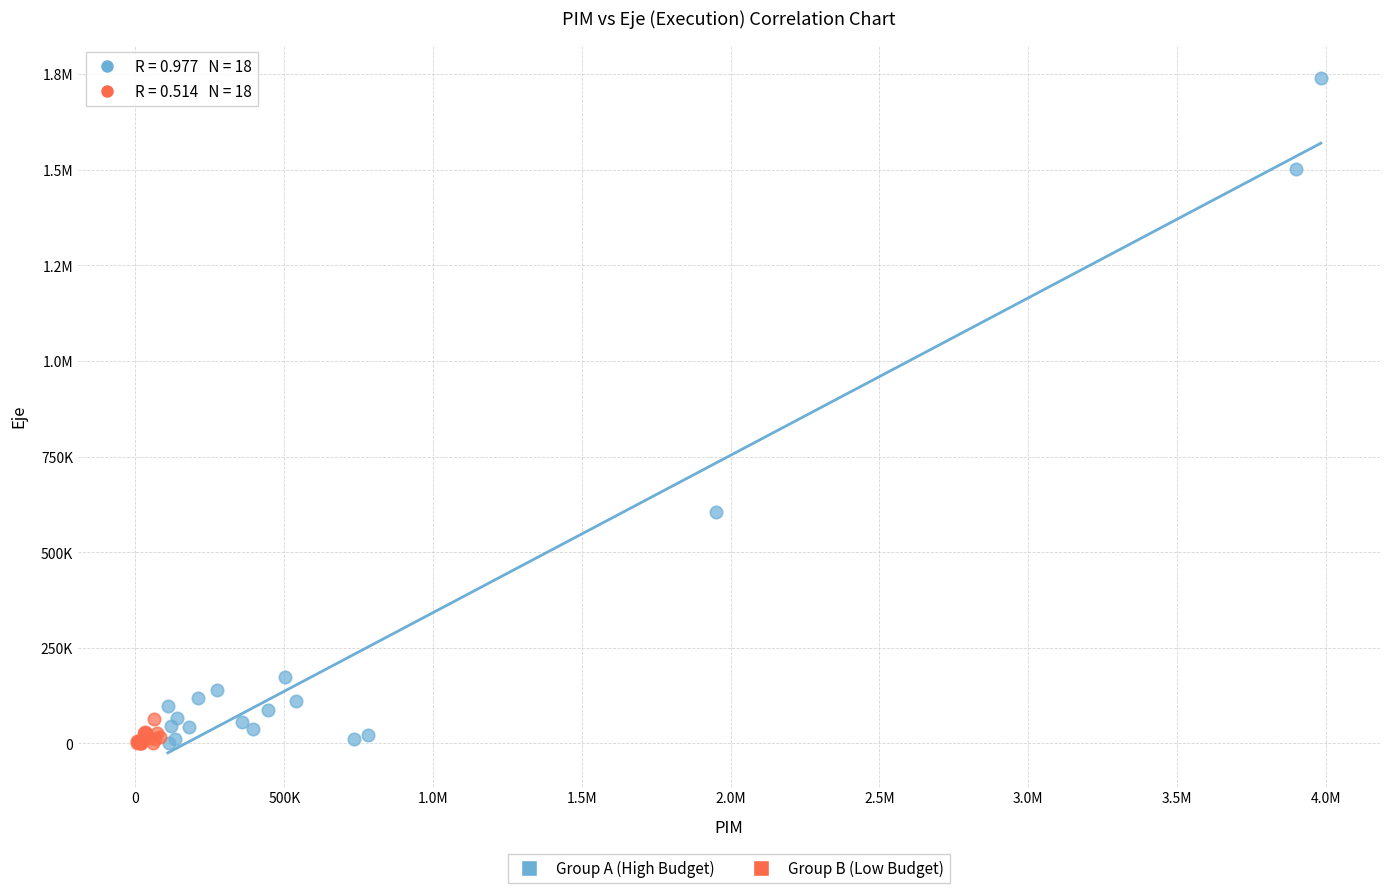

What are all the series names shown in the legend?

Group A (High Budget), Group B (Low Budget)